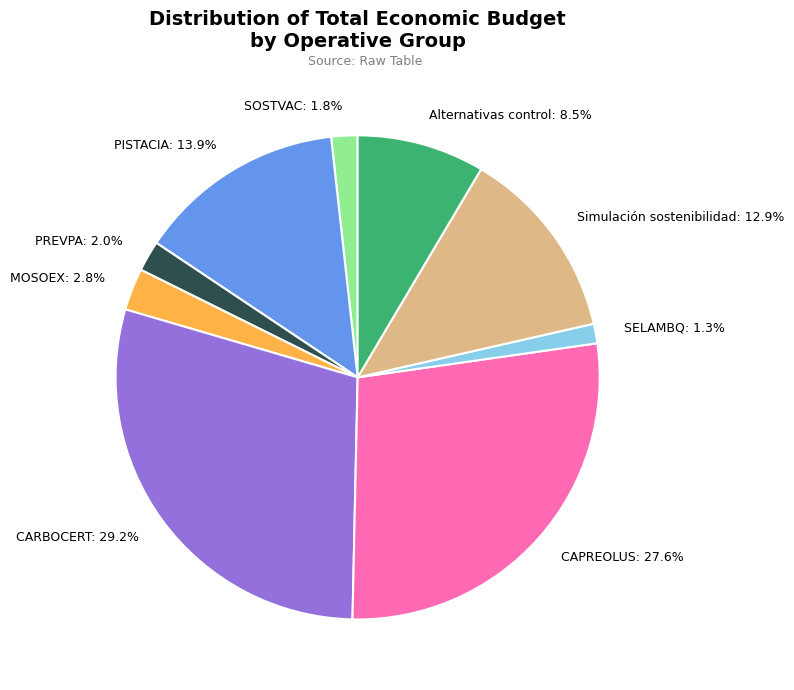

To the nearest percent, what is the difference between the Alternativas control and CAPREOLUS slice percentages?

19%